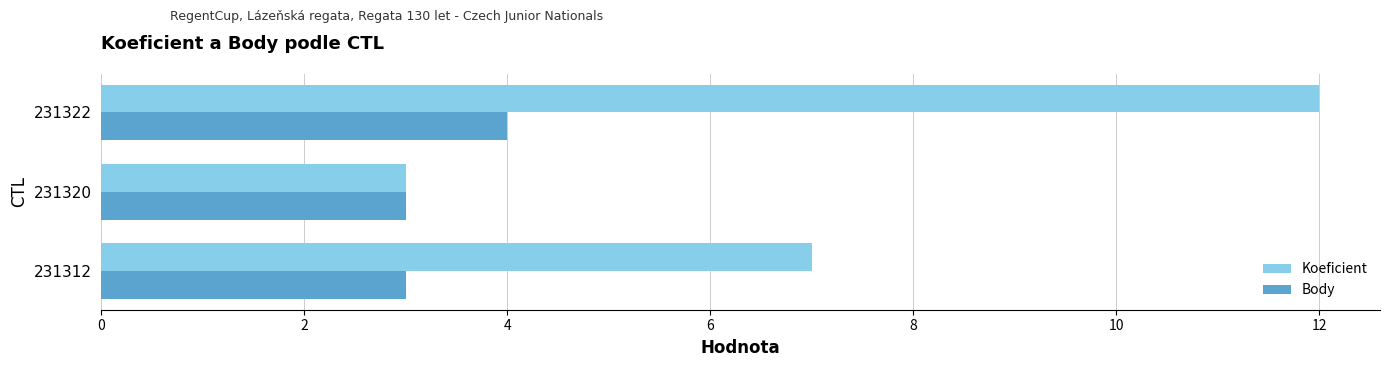

How many data points in Koeficient are less than 7?

1